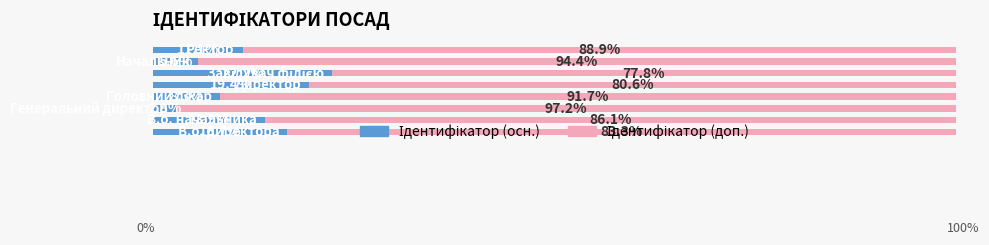

How many series are shown in this chart?

2